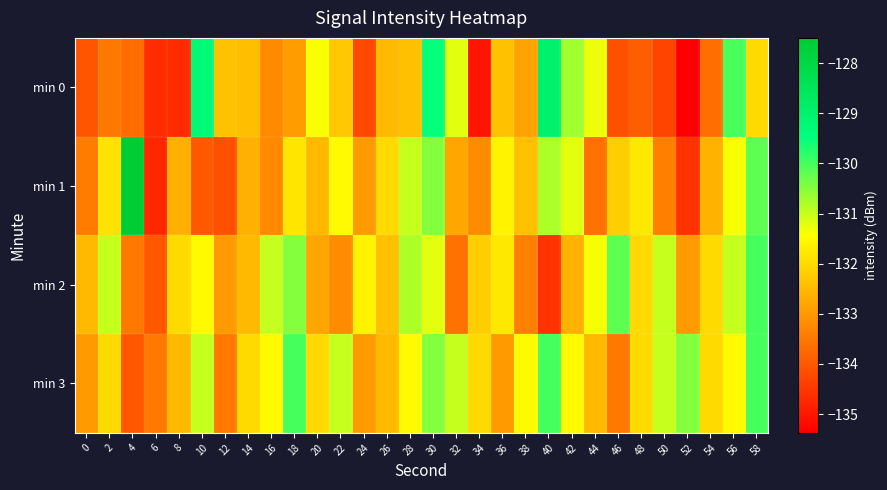

What is the smallest value displayed?

-135.4